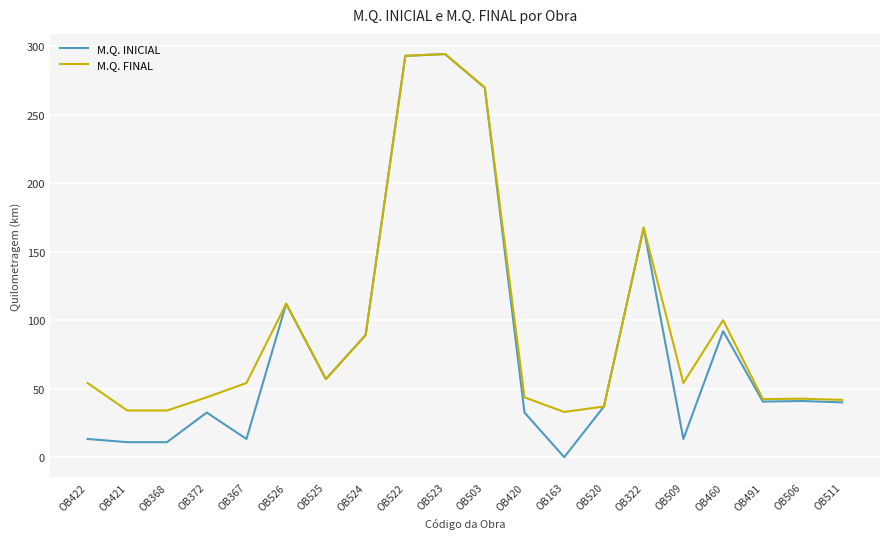

What is the difference between the second highest and minimum values in the M.Q. INICIAL series?

293.0